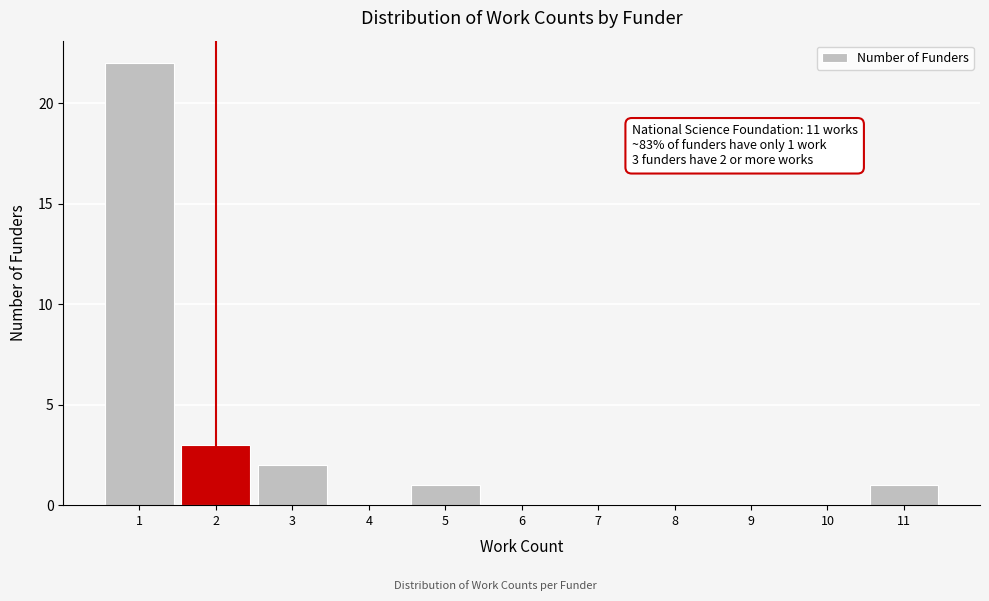

Which range on the x-axis has the tallest bar?

0.5 to 1.5